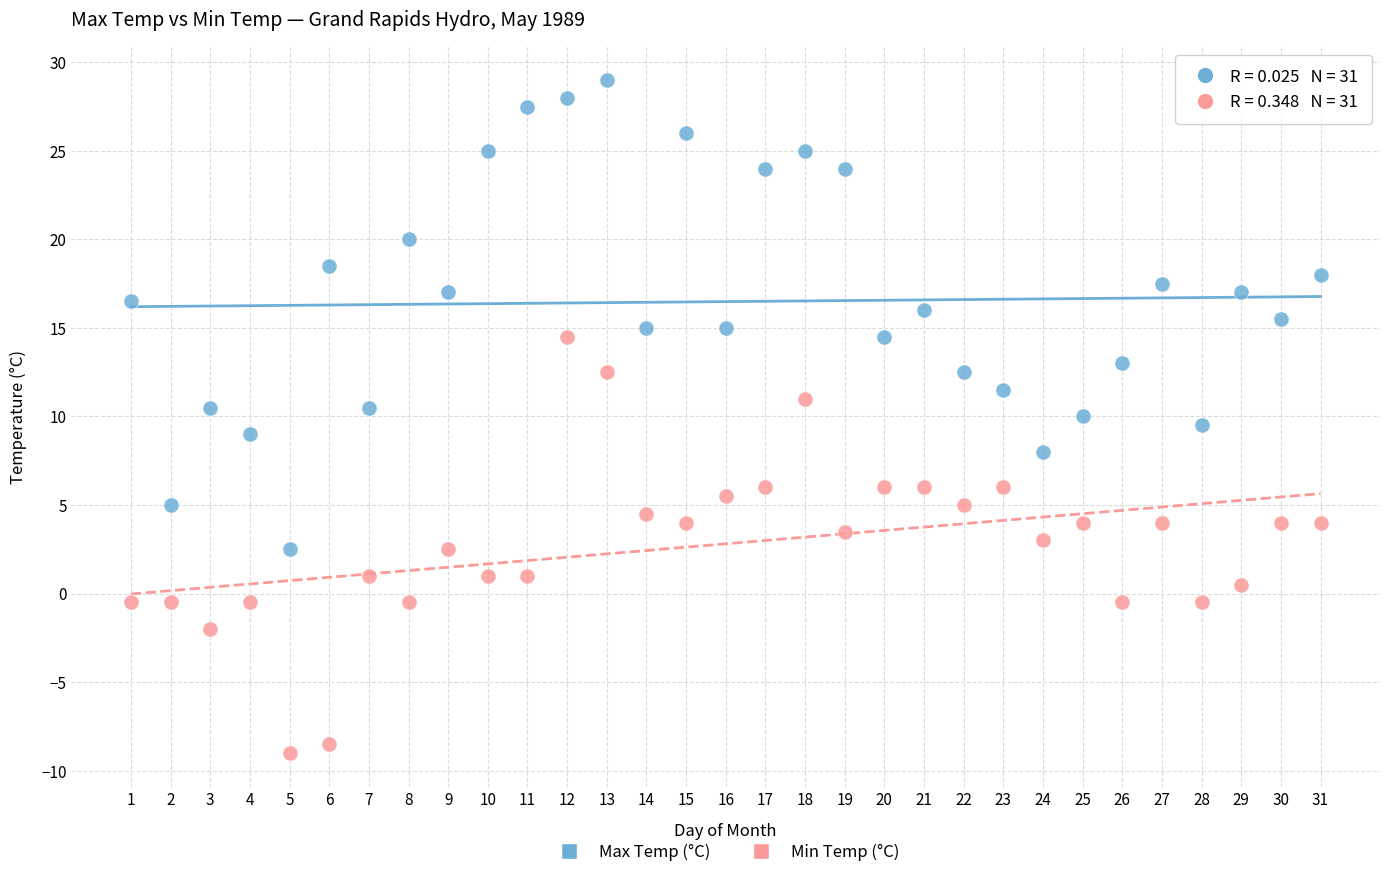

Across all data points, what is the range of Y values (max minus min)?

38.0